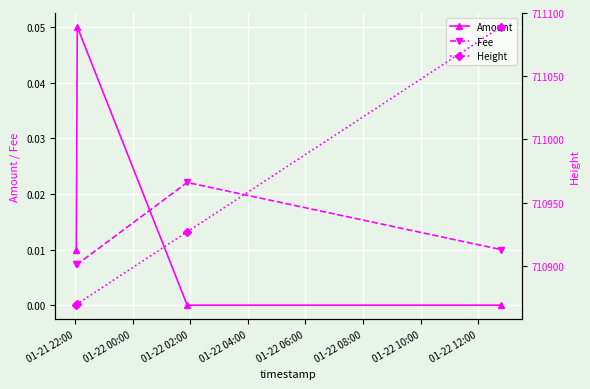

How many lines are shown in the chart?

3